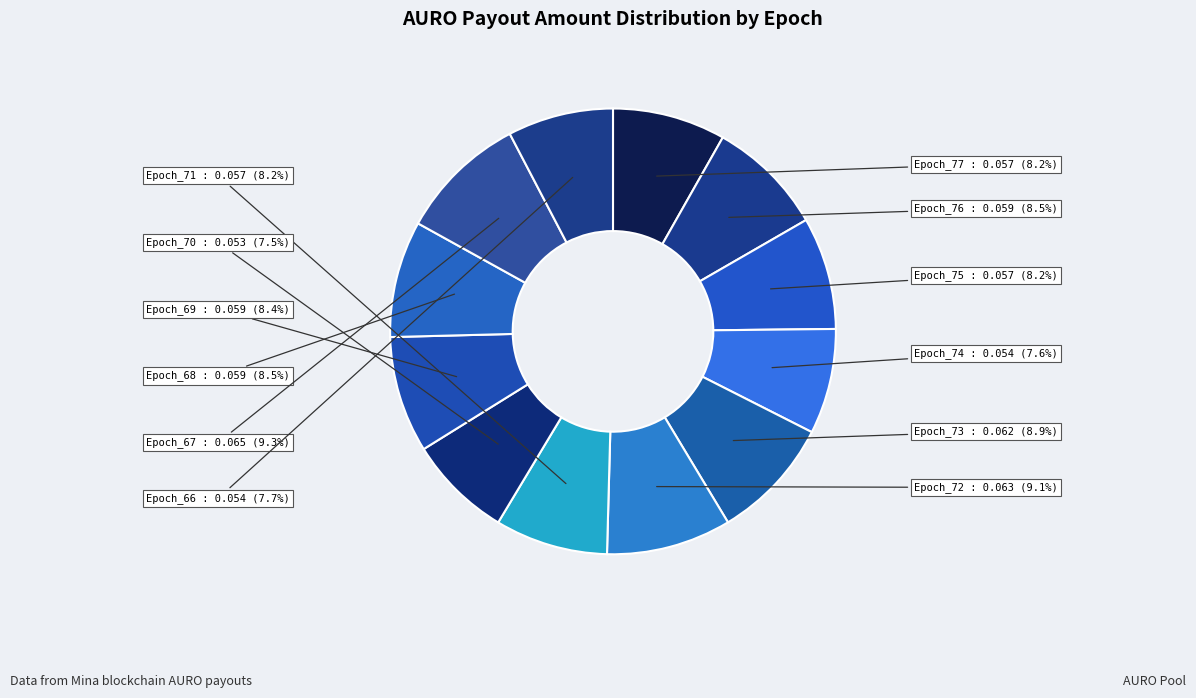

How many slices are in this pie chart?

12